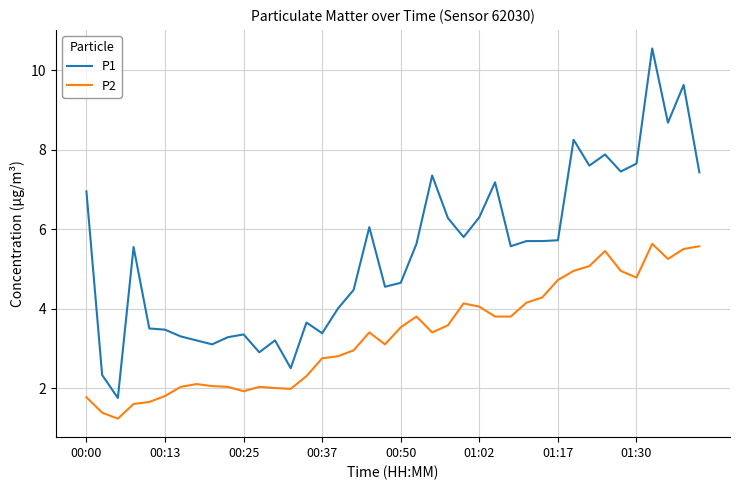

List the series in order of their overall mean, highest first.

P1, P2